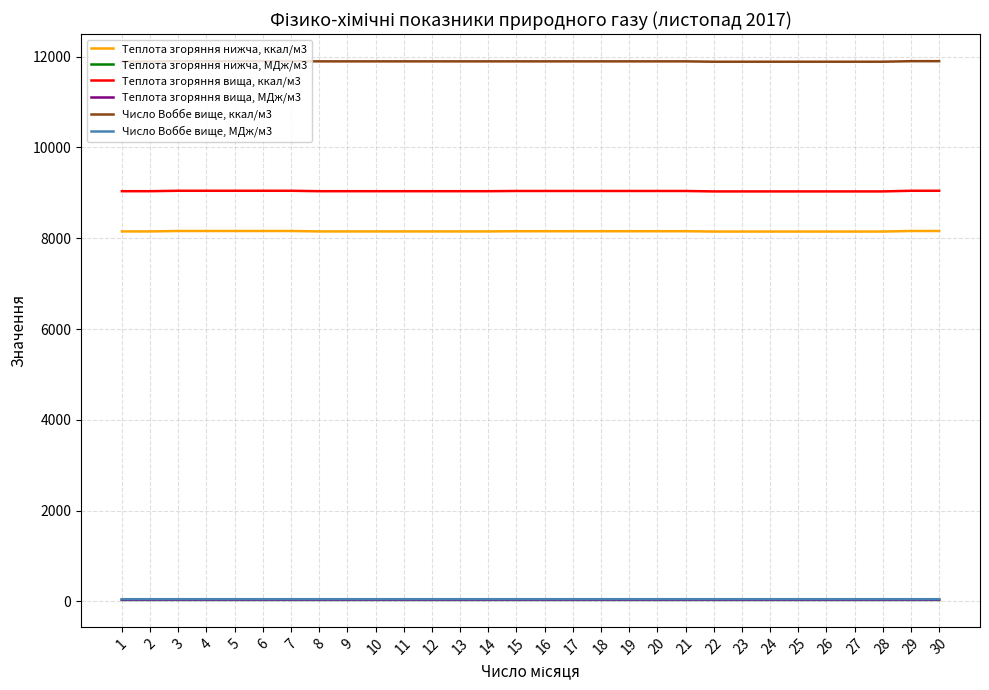

What is the average value of the Теплота згоряння нижча, МДж/м3 series?

34.1